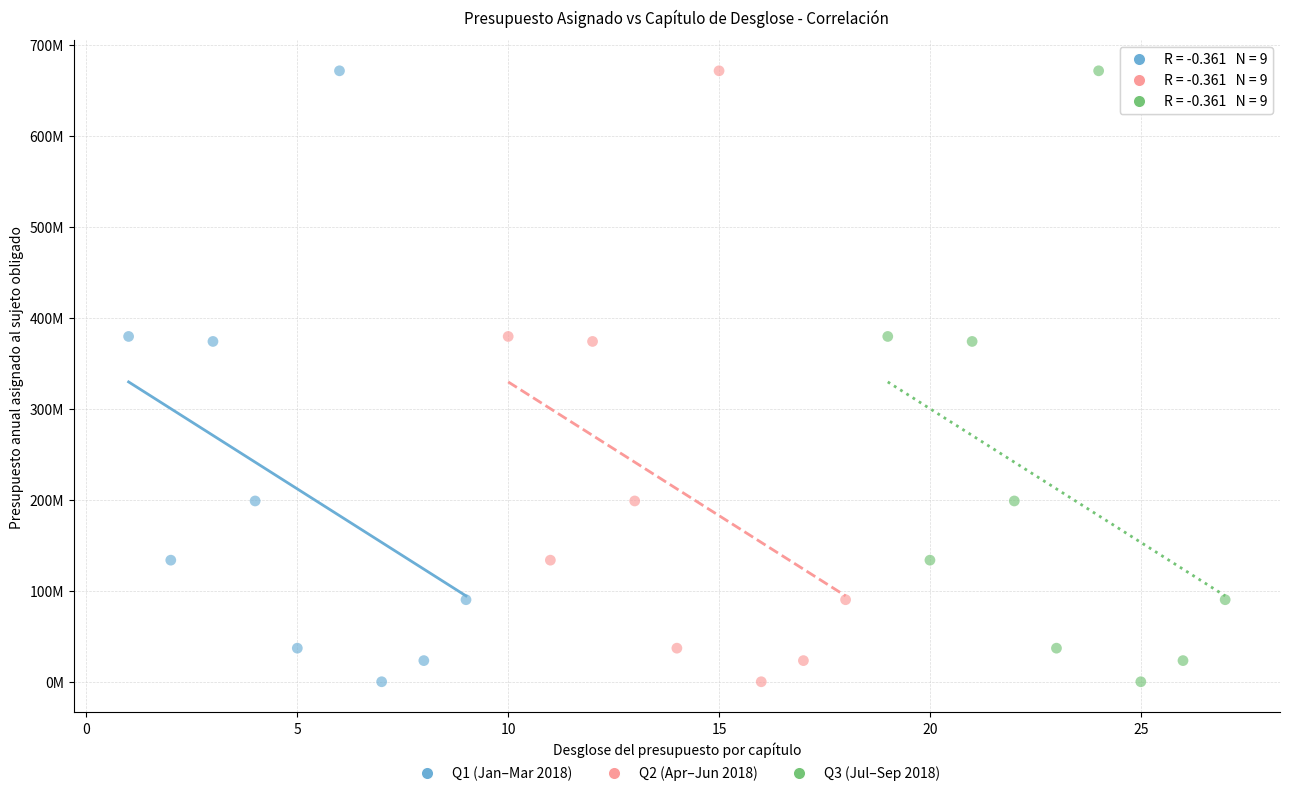

What are all the series names shown in the legend?

Q1 (Jan–Mar 2018), Q2 (Apr–Jun 2018), Q3 (Jul–Sep 2018)